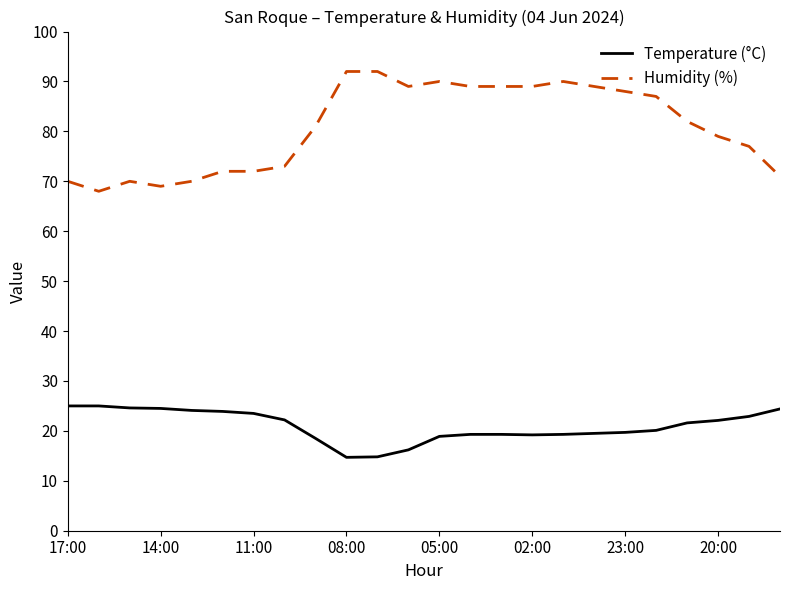

What is the maximum value shown in the chart?

92.0